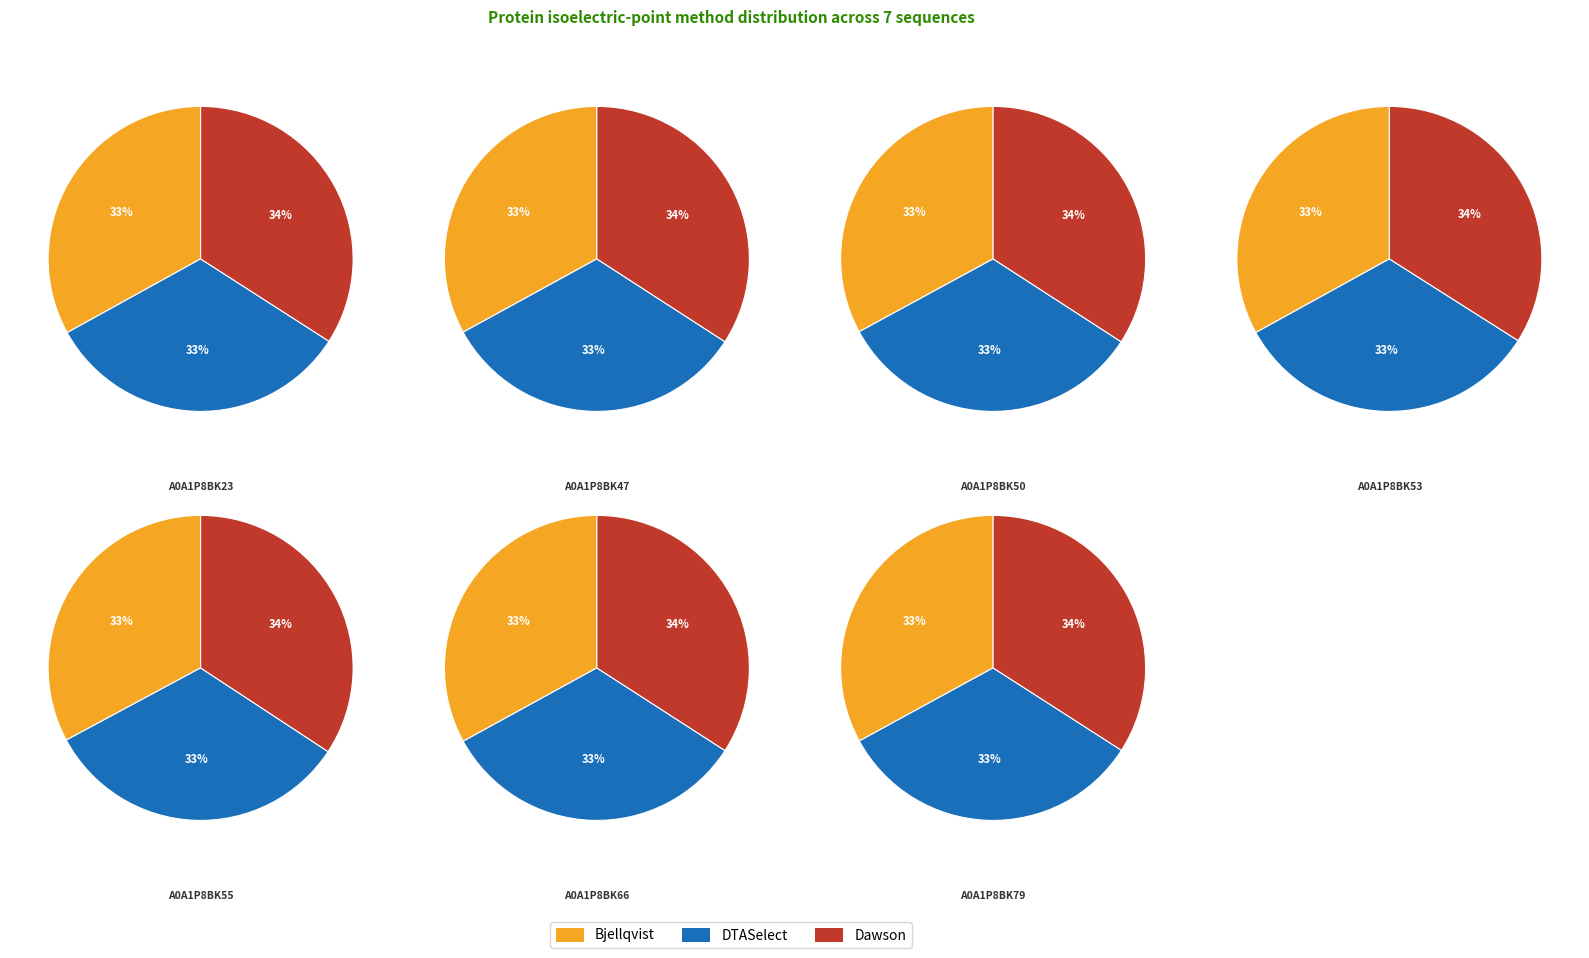

To the nearest percent, what portion does A0A1P8BK53 represent?

14%